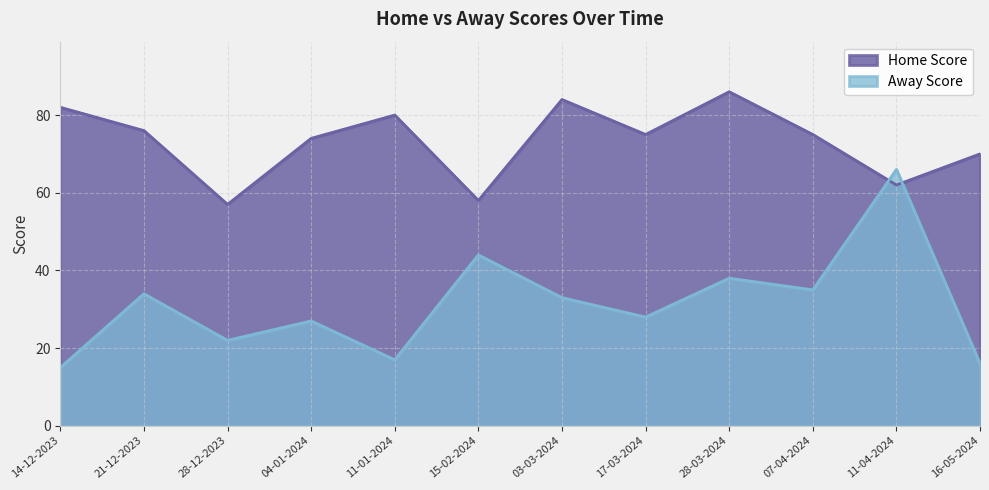

At which label does Home Score first exceed 75?

14-12-2023